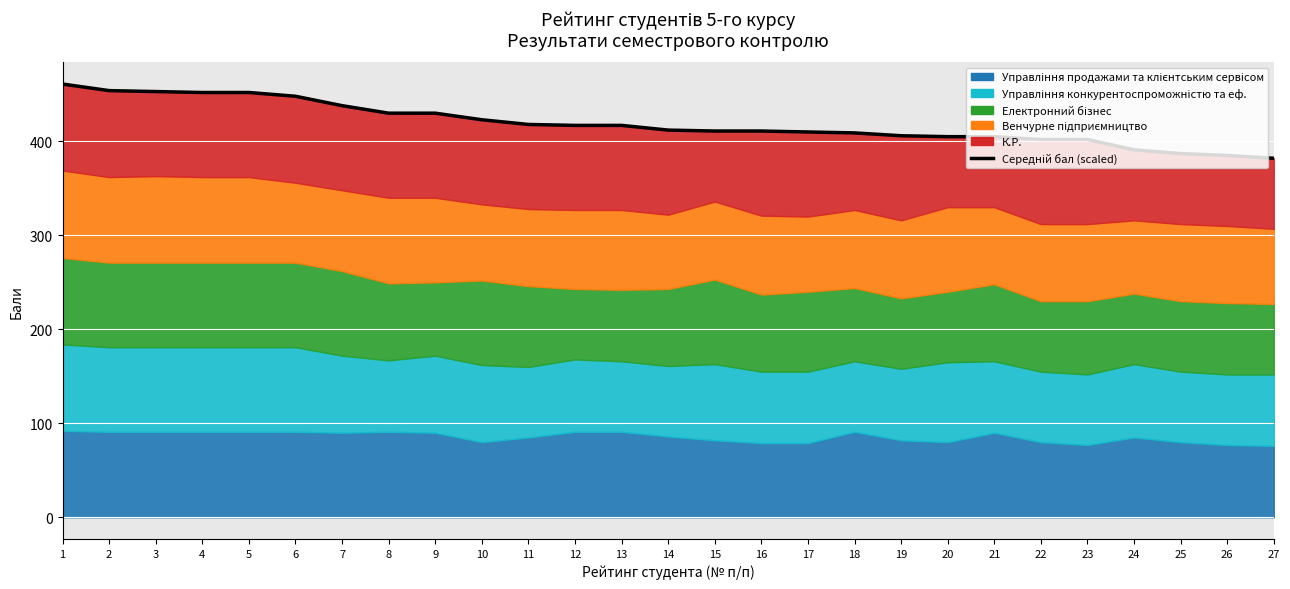

True or false: the data shows 430.0 at 8.

True